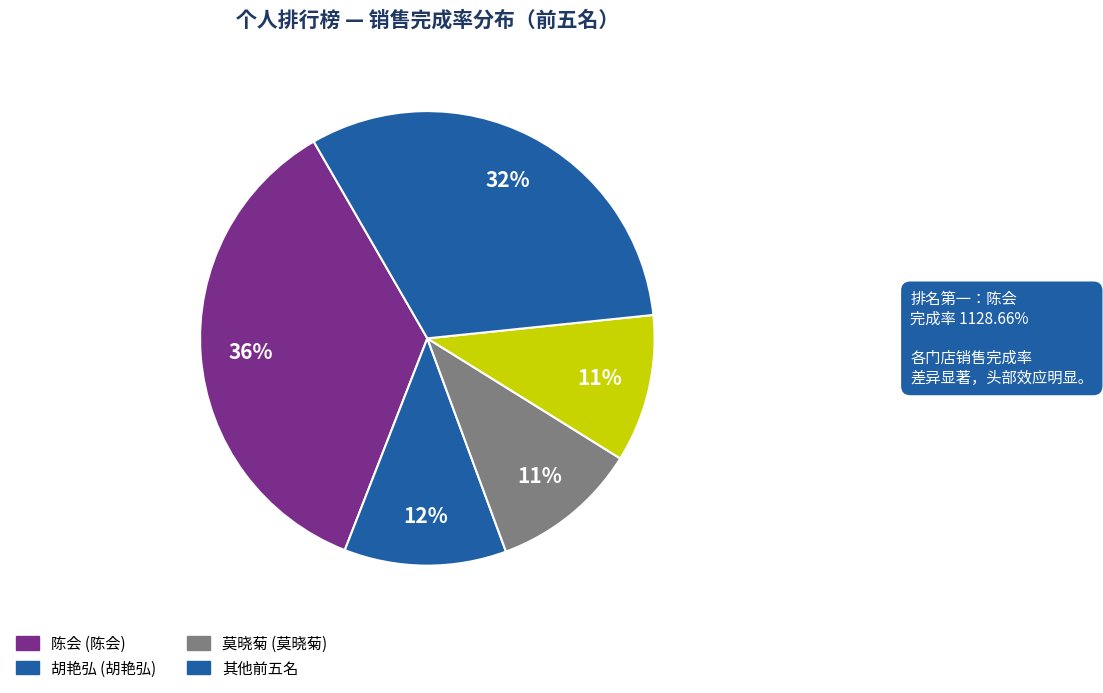

How many slices are in this pie chart?

5